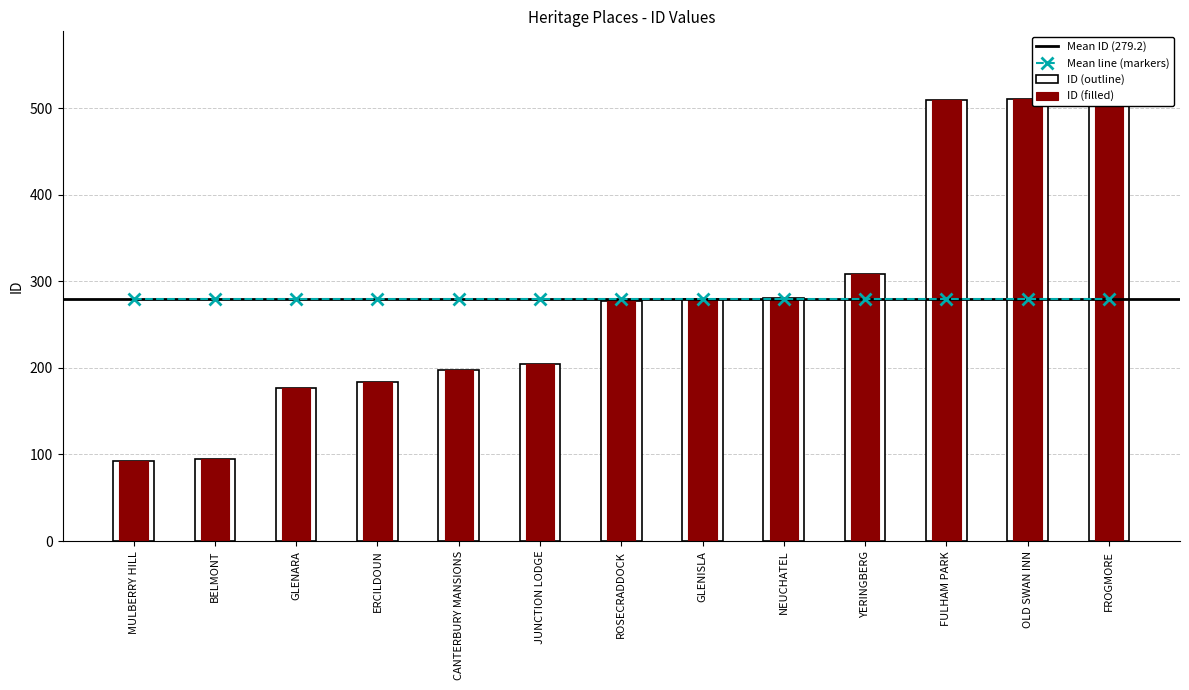

Which label corresponds to the smallest value in the chart?

MULBERRY HILL